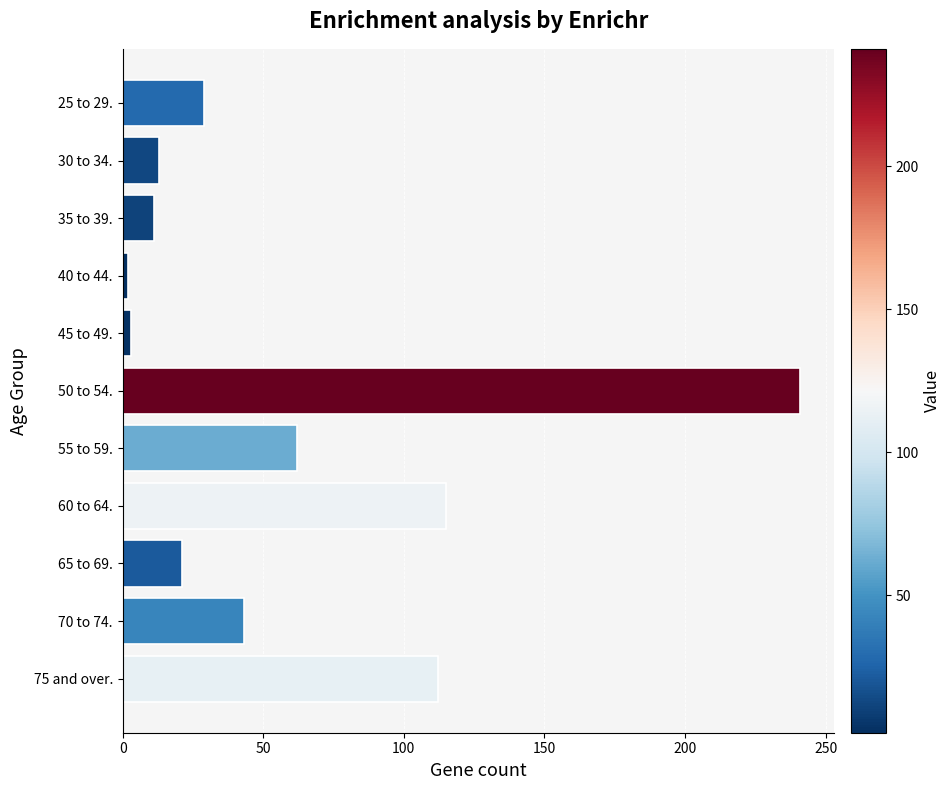

Is it true that the value at 60 to 64. is 115?

True